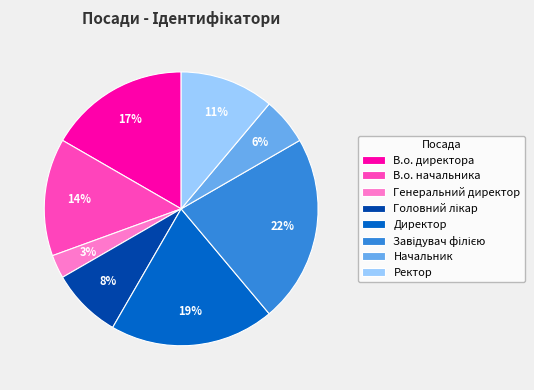

Count the number of slices in the pie.

8